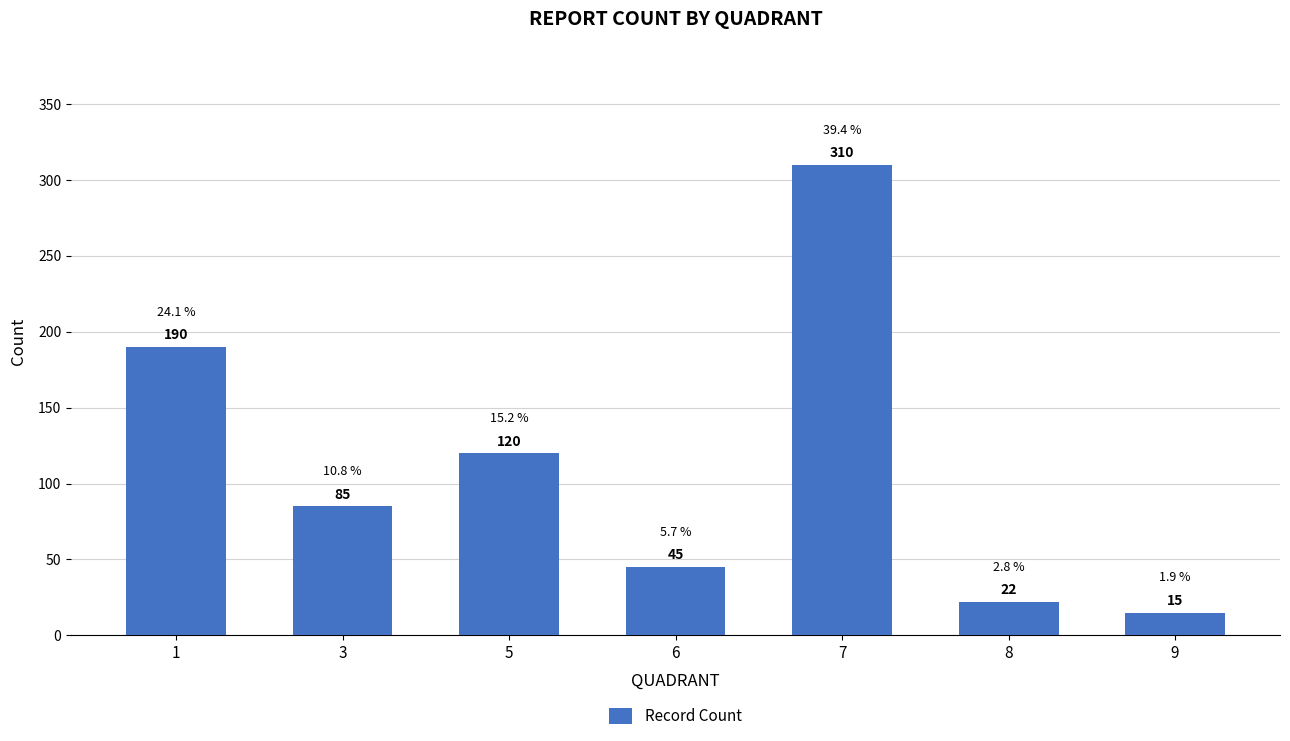

At which label is the value closest to 162?

1